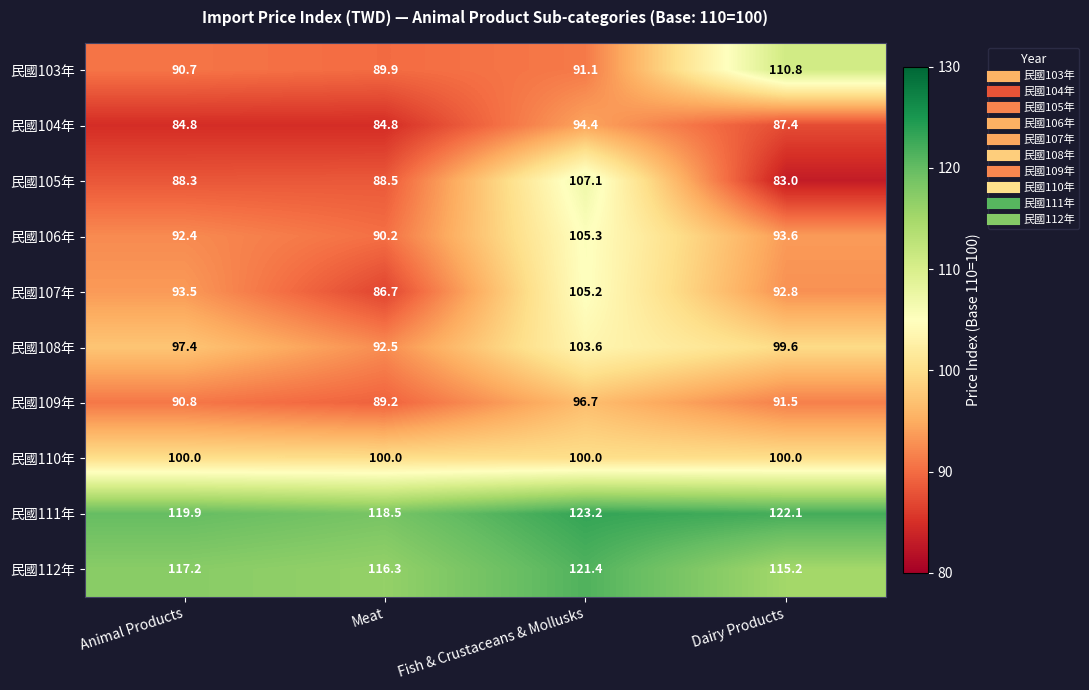

Count the number of data series in this chart.

10